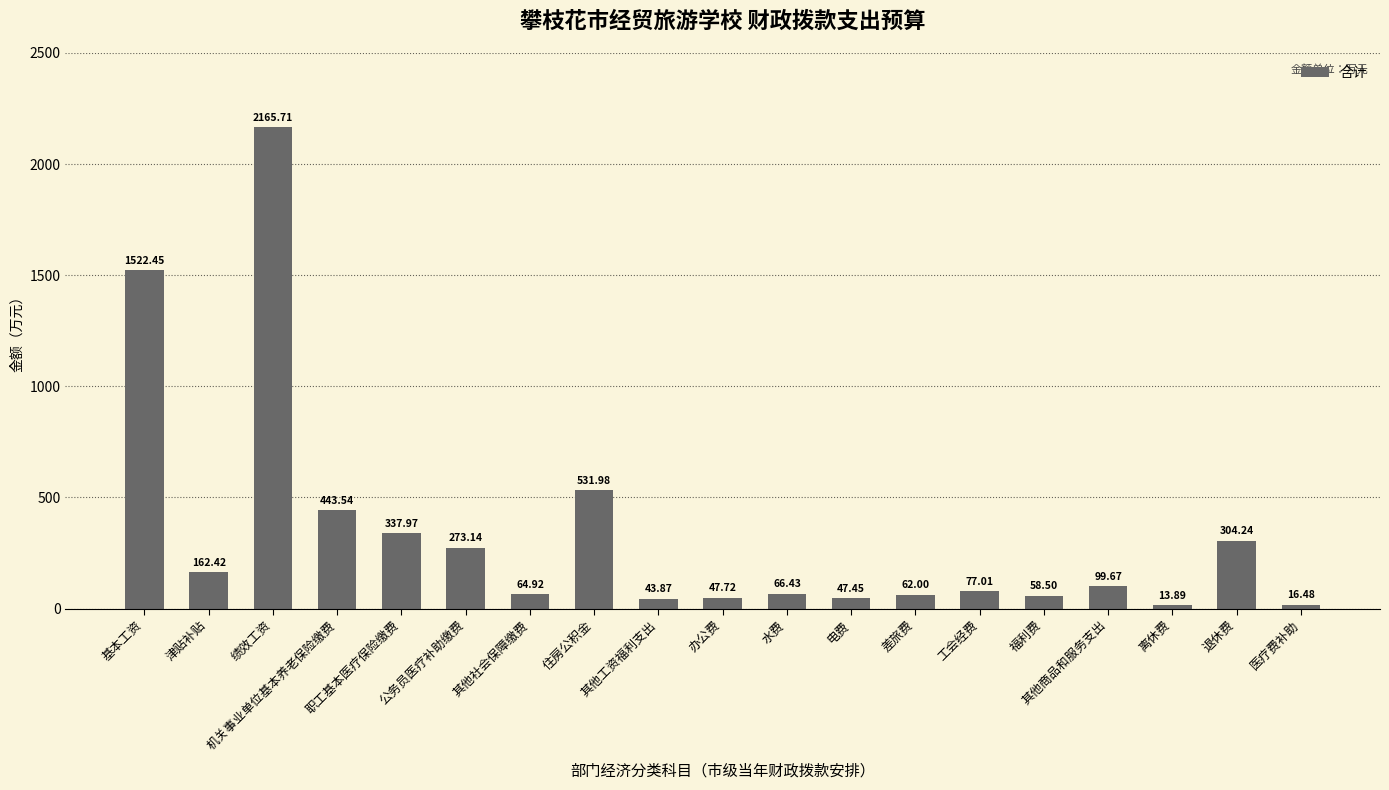

List the labels in order of value, smallest first.

离休费, 医疗费补助, 其他工资福利支出, 电费, 办公费, 福利费, 差旅费, 其他社会保障缴费, 水费, 工会经费, 其他商品和服务支出, 津贴补贴, 公务员医疗补助缴费, 退休费, 职工基本医疗保险缴费, 机关事业单位基本养老保险缴费, 住房公积金, 基本工资, 绩效工资